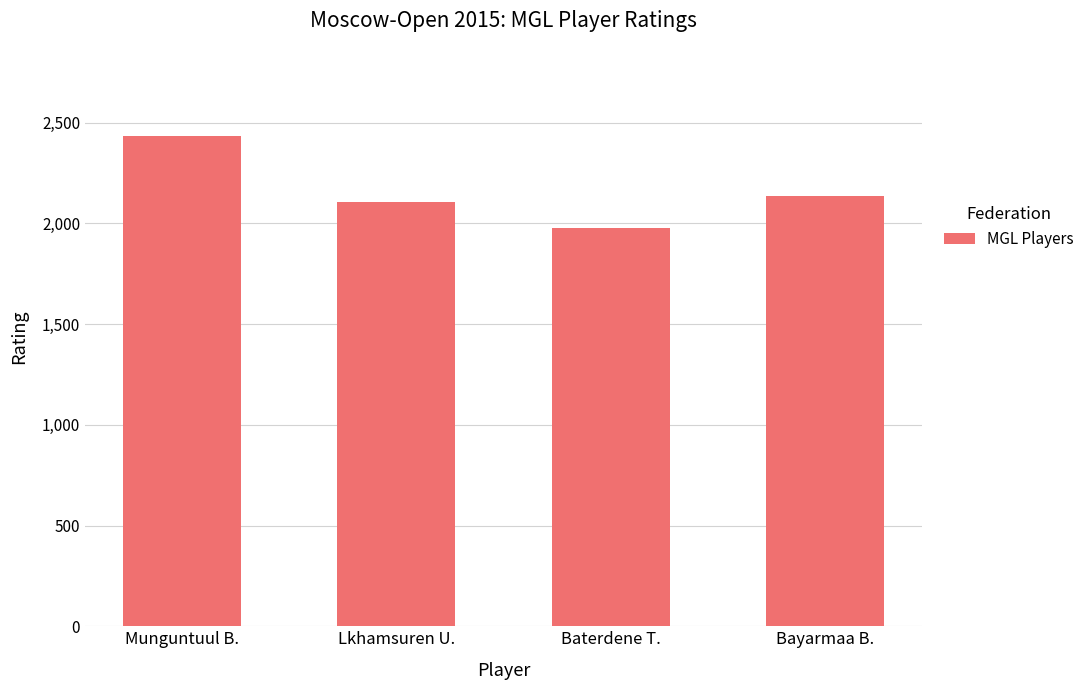

Rank the categories by value from highest to lowest.

Munguntuul B., Bayarmaa B., Lkhamsuren U., Baterdene T.